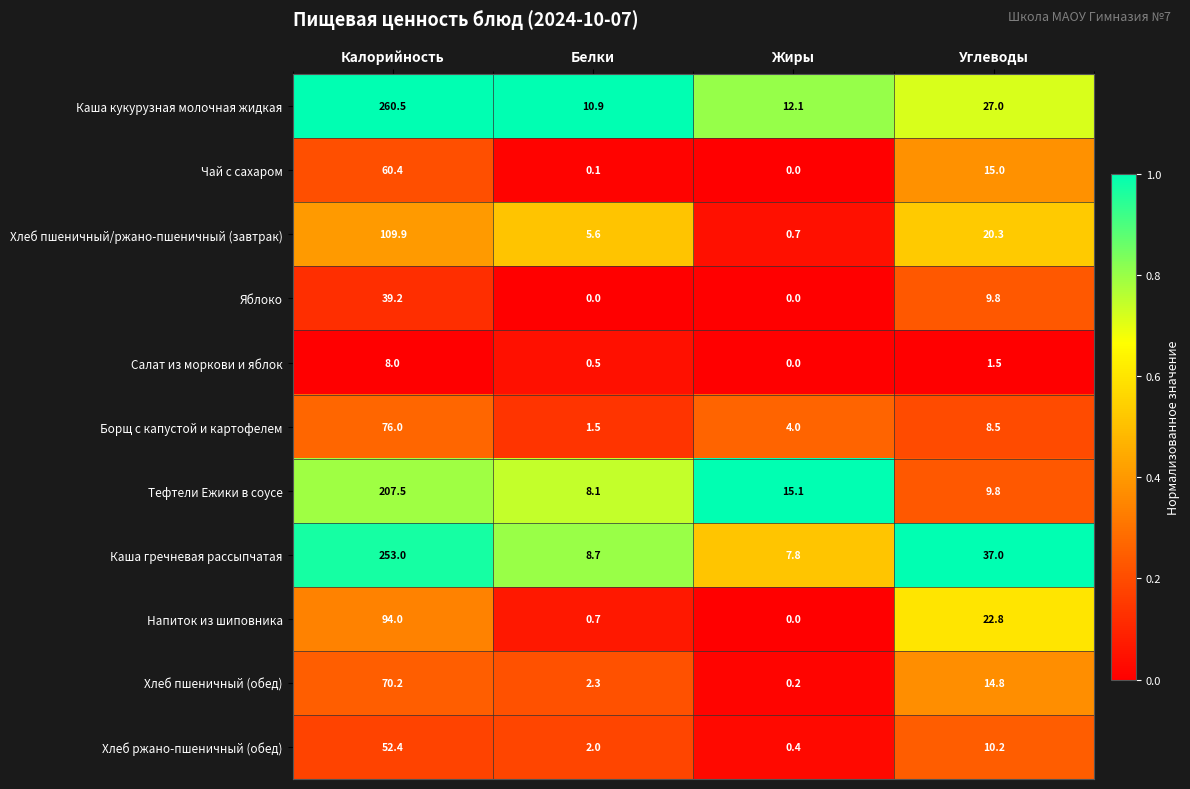

Count the number of categories in the chart.

4